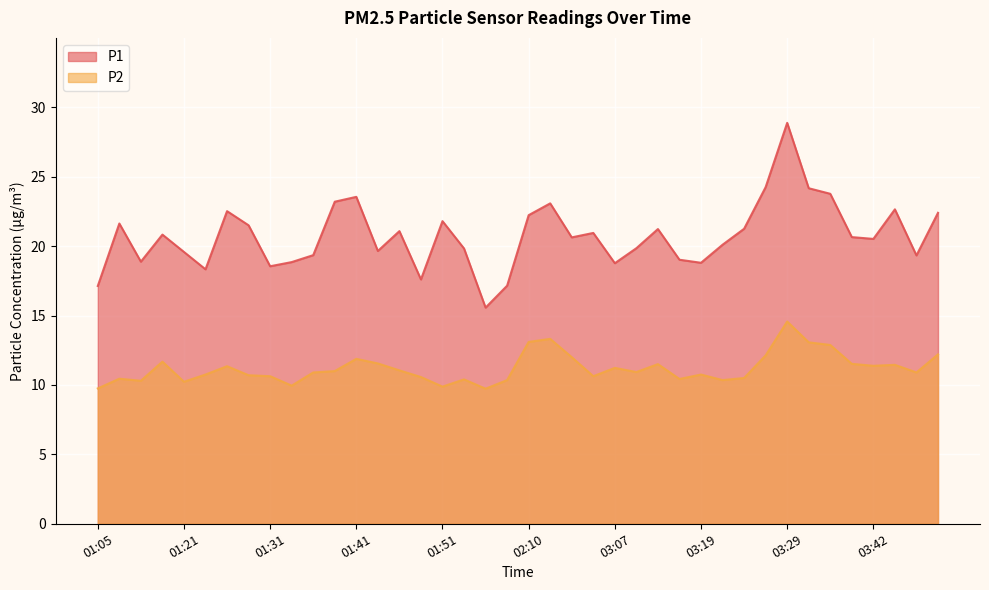

How many data points does each series have?

40